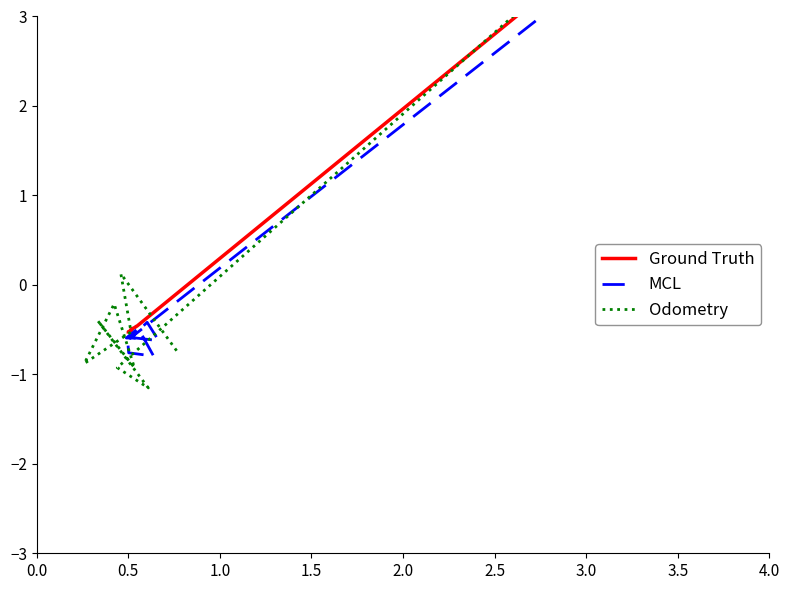

Between 2.5 and 4.0, which is larger?

4.0